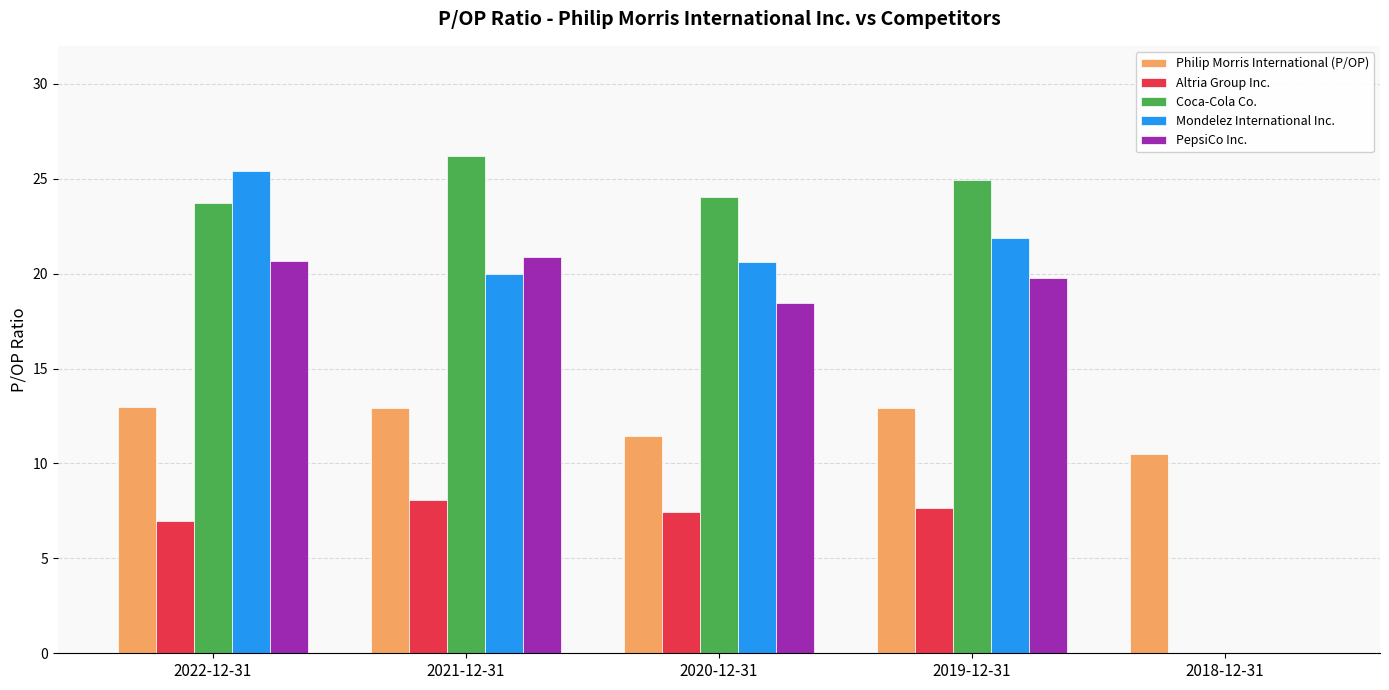

Which series changed the most between 2019-12-31 and 2018-12-31?

Coca-Cola Co.